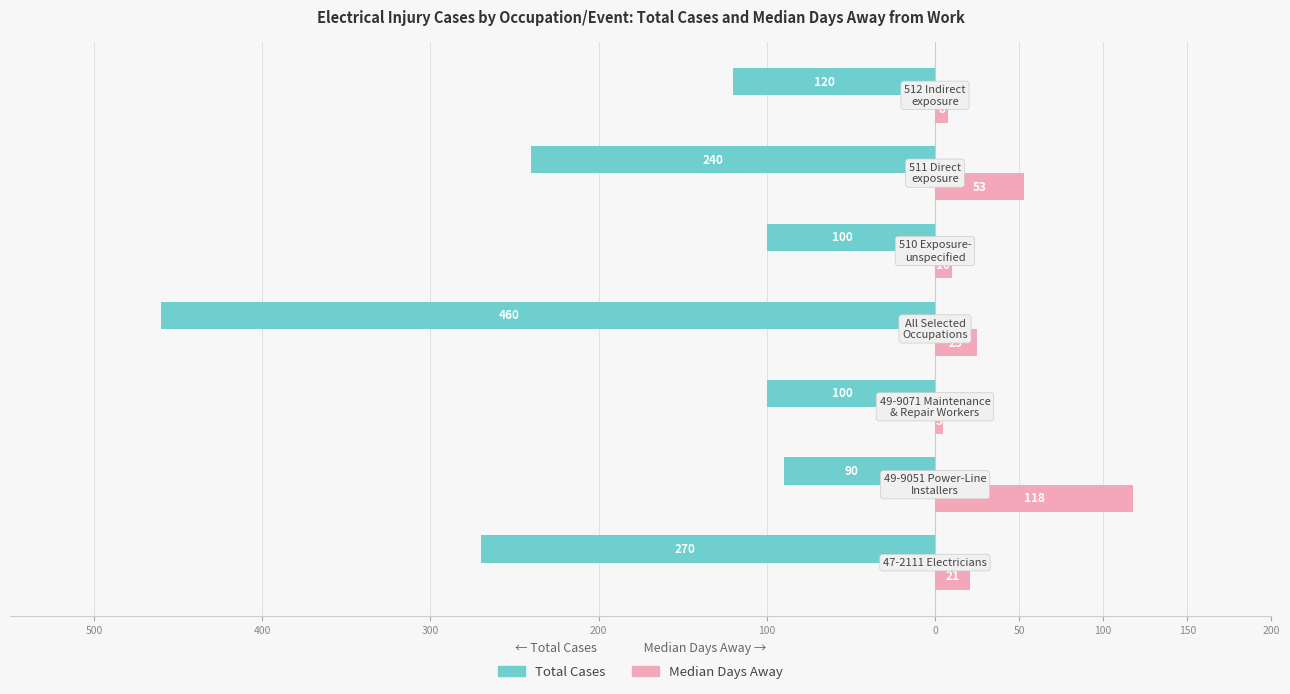

Reading left to right, extract all data points from this chart.

Total Cases: -270	-90	-100	-460	-100	-240	-120
Median Days Away: 21	118	5	25	10	53	8